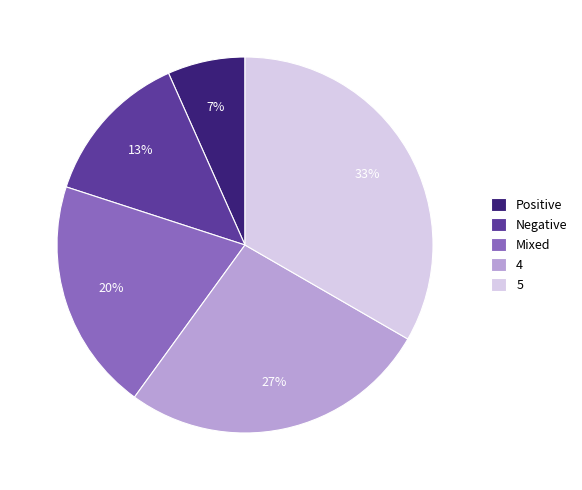

To the nearest percent, what percentage of the pie is Mixed?

20%